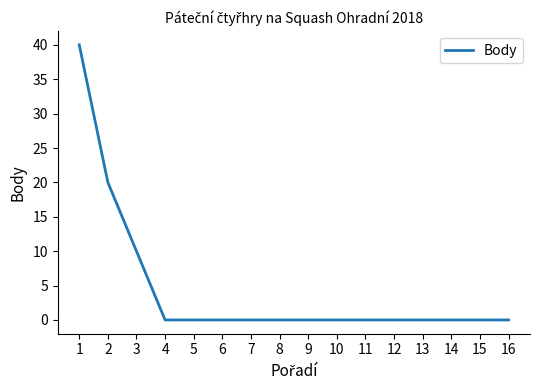

The value at 6 is 0. True or false?

True